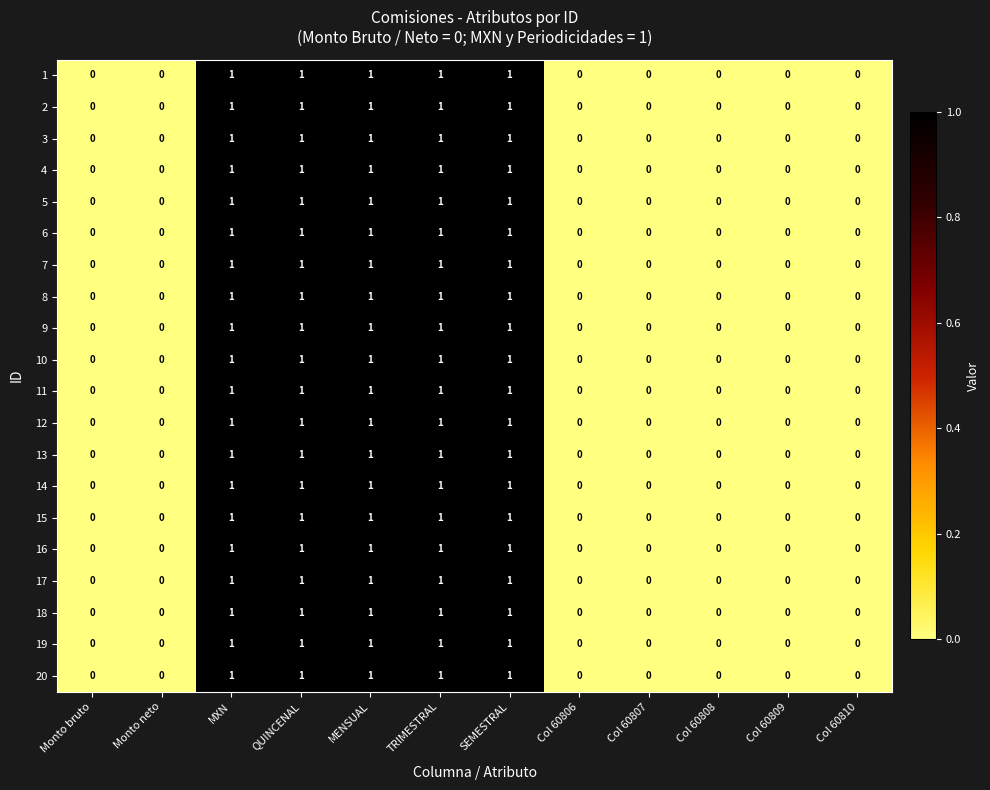

What is the total value across all series at SEMESTRAL?

20